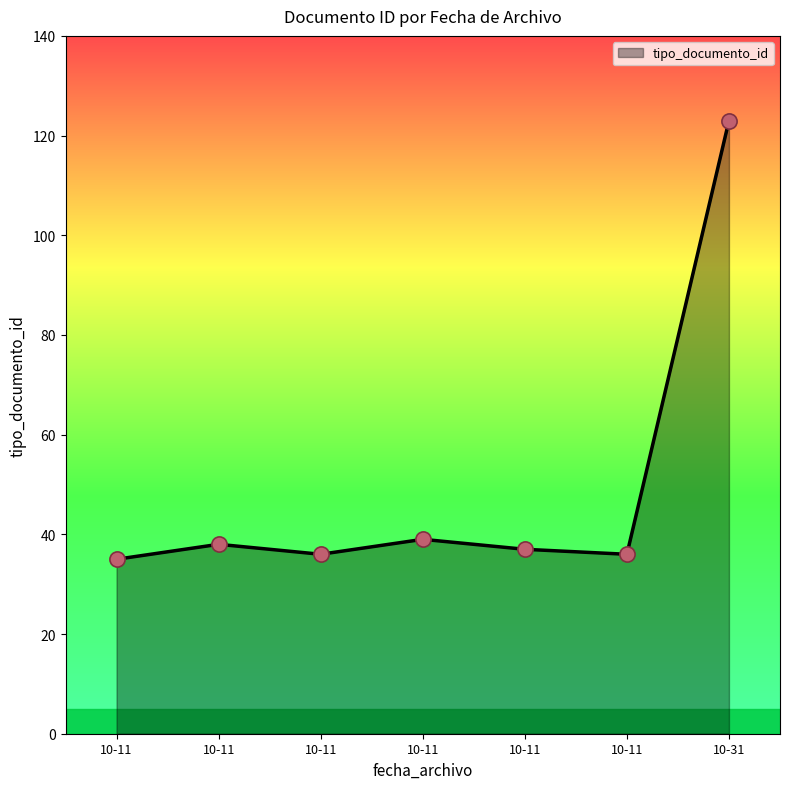

How many lines are shown in the chart?

1